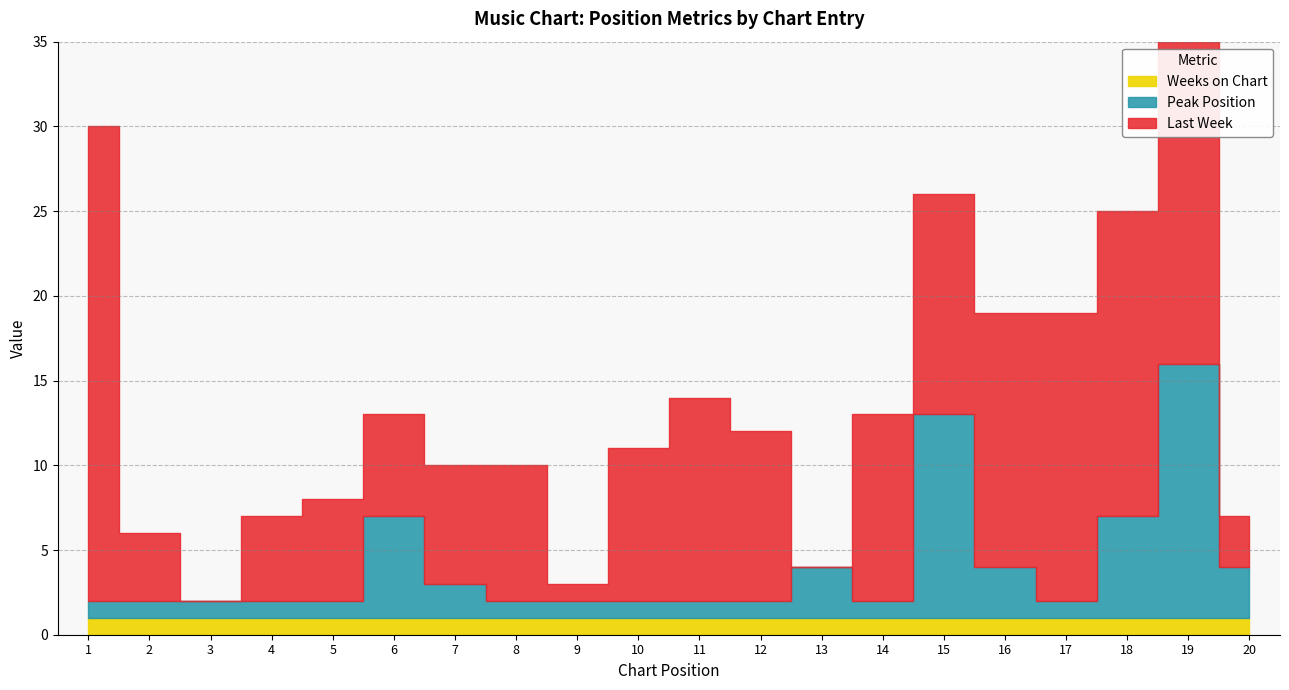

Where is Last Week nearest to the value 14?

15